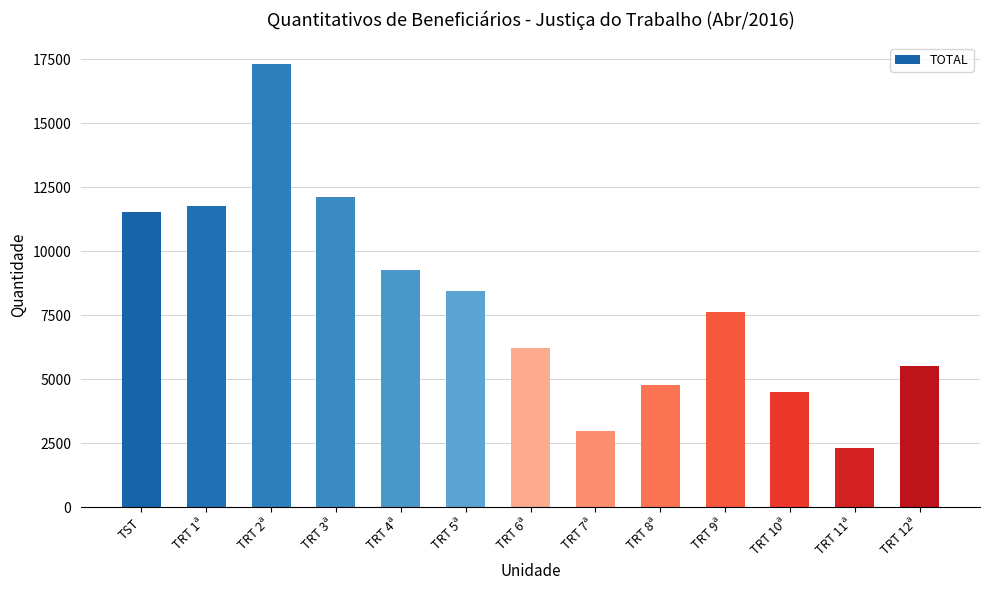

What is the average value?

8034